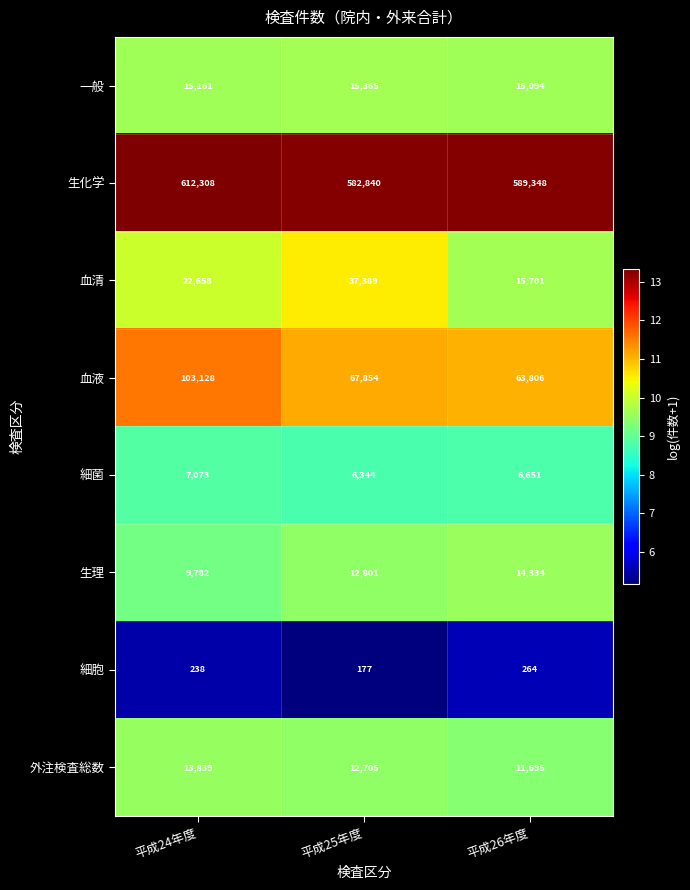

Rank the series by their maximum value, from highest to lowest.

生化学, 血液, 血清, 一般, 生理, 外注検査総数, 細菌, 細胞